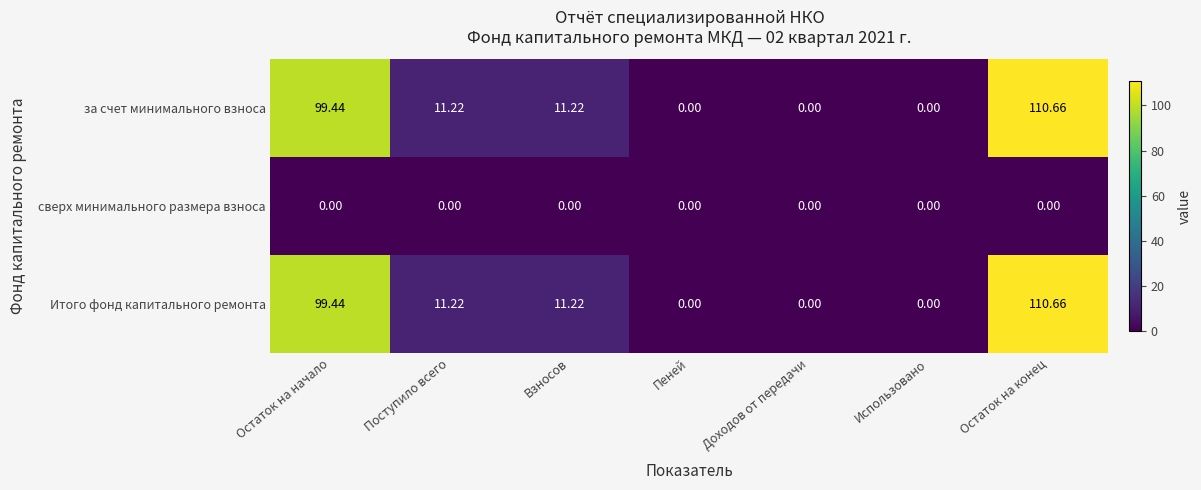

At which label does за счет минимального взноса first exceed 11?

Остаток на начало